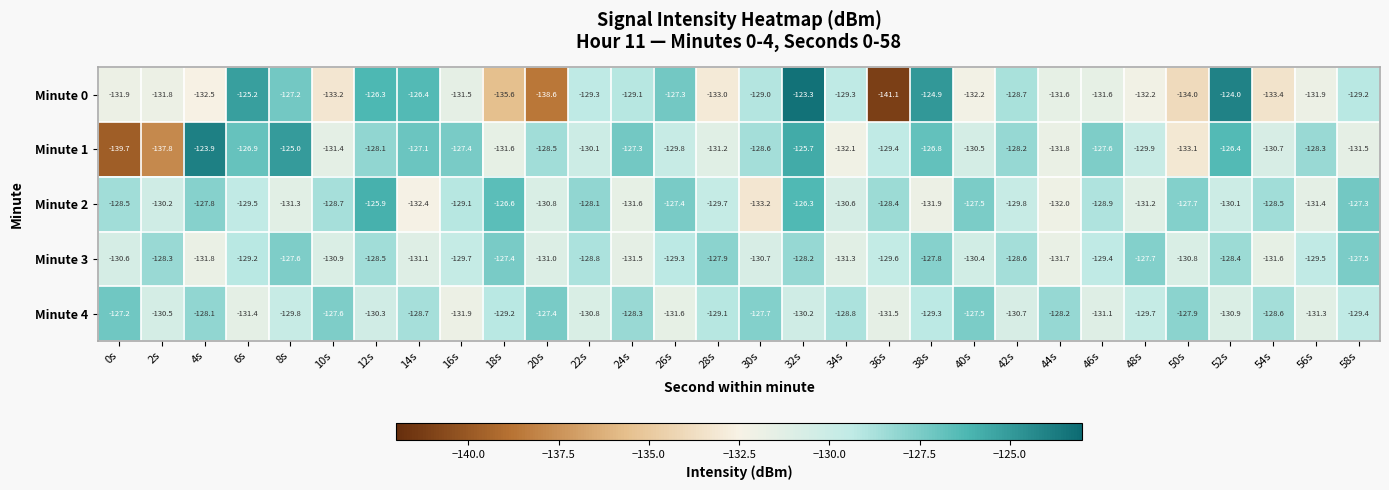

What is the total value across all series at 42s?

-646.0